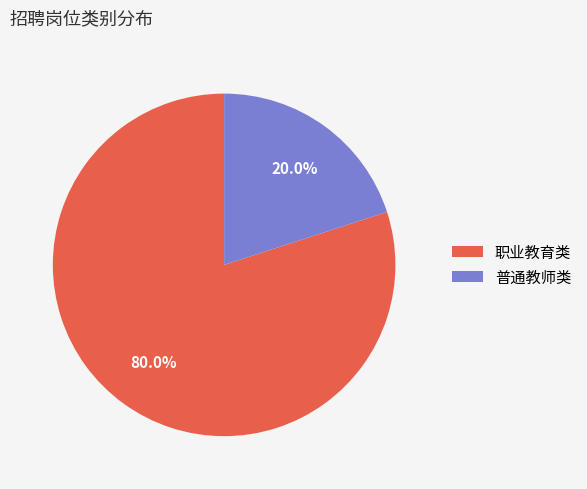

To the nearest percent, what portion does 普通教师类 represent?

20%